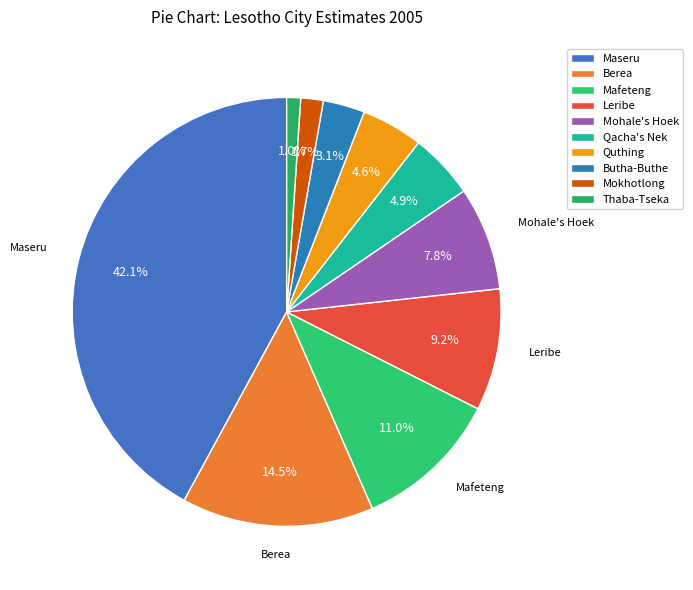

Do Maseru and Berea together represent more than half of the pie?

Yes